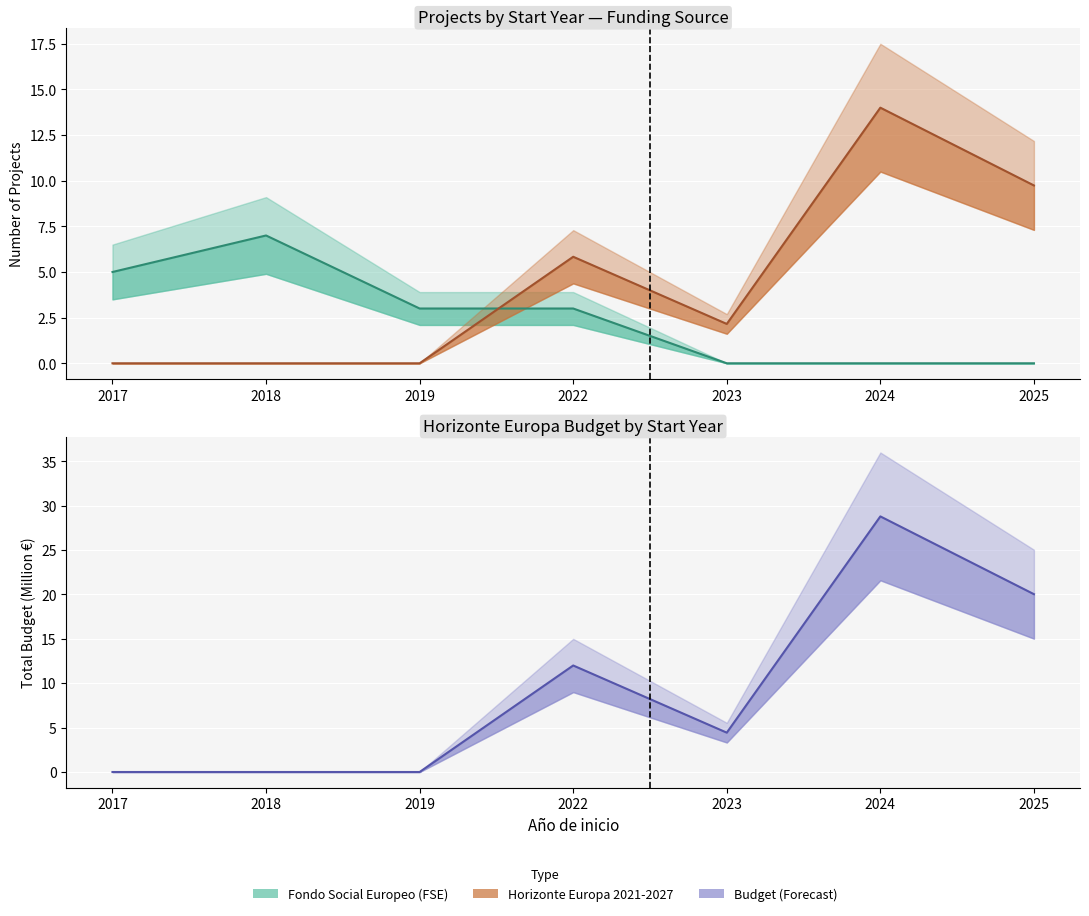

Reading right to left, extract all data points from this chart.

Fondo Social Europeo (FSE): 2025=0.0	2024=0.0	2023=0.0	2022=3.0	2019=3.0	2018=7.0	2017=5.0
Horizonte Europa 2021-2027: 2025=9.7	2024=14.0	2023=2.2	2022=5.8	2019=0.0	2018=0.0	2017=0.0
Total Budget (M€): 2025=20.0	2024=28.8	2023=4.4	2022=12.0	2019=0.0	2018=0.0	2017=0.0